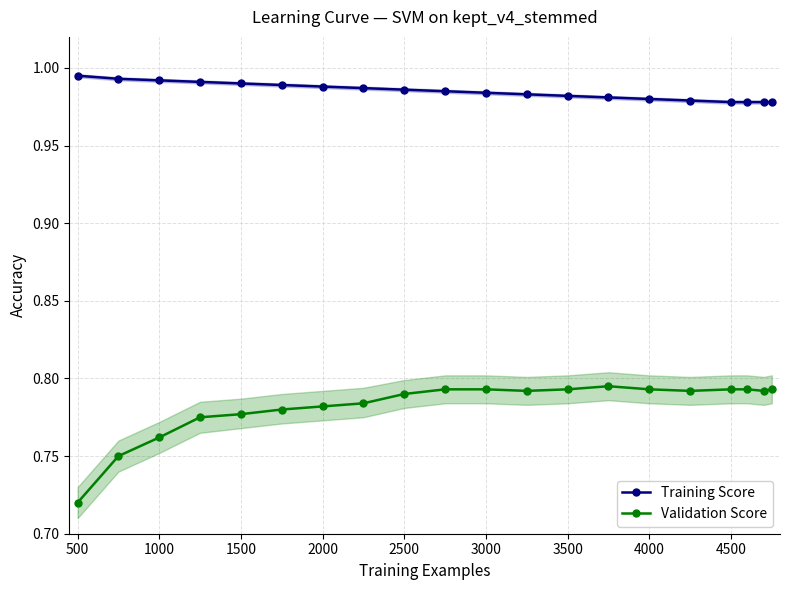

Rank the series by their average value, from lowest to highest.

Validation Score, Training Score